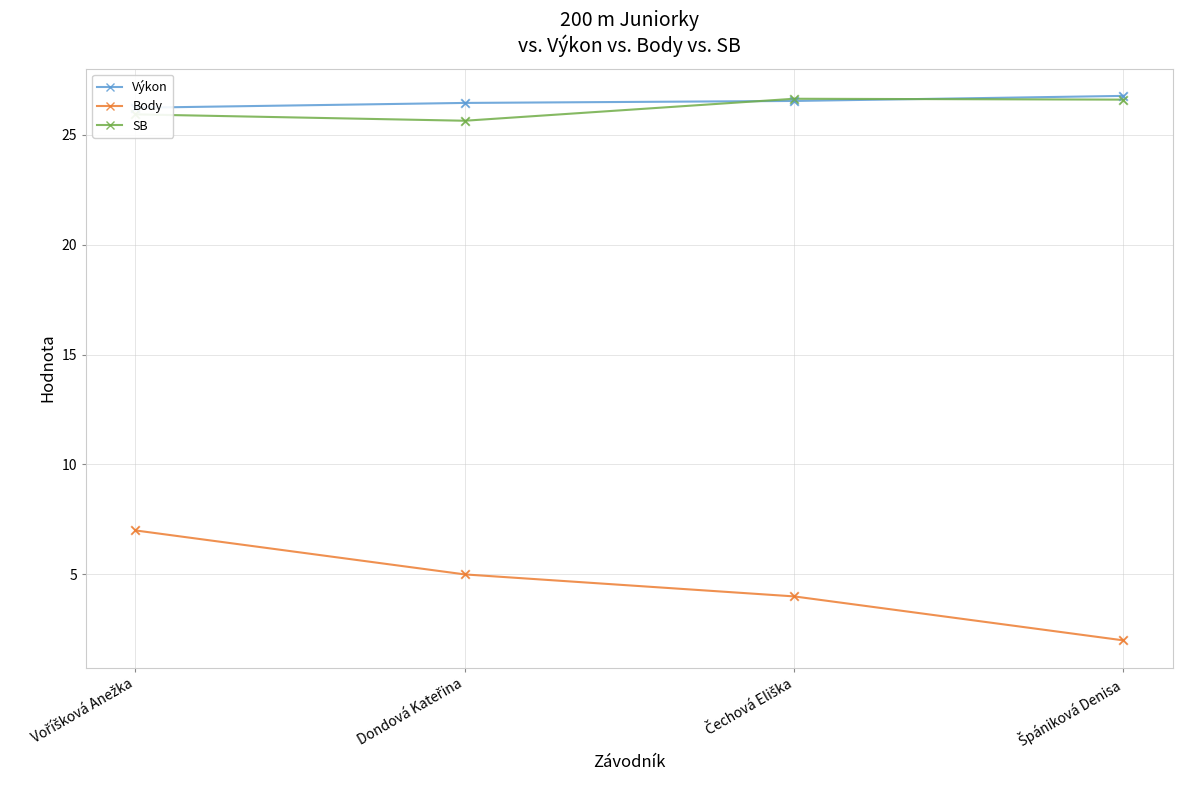

Which series has the largest total across all categories?

Výkon